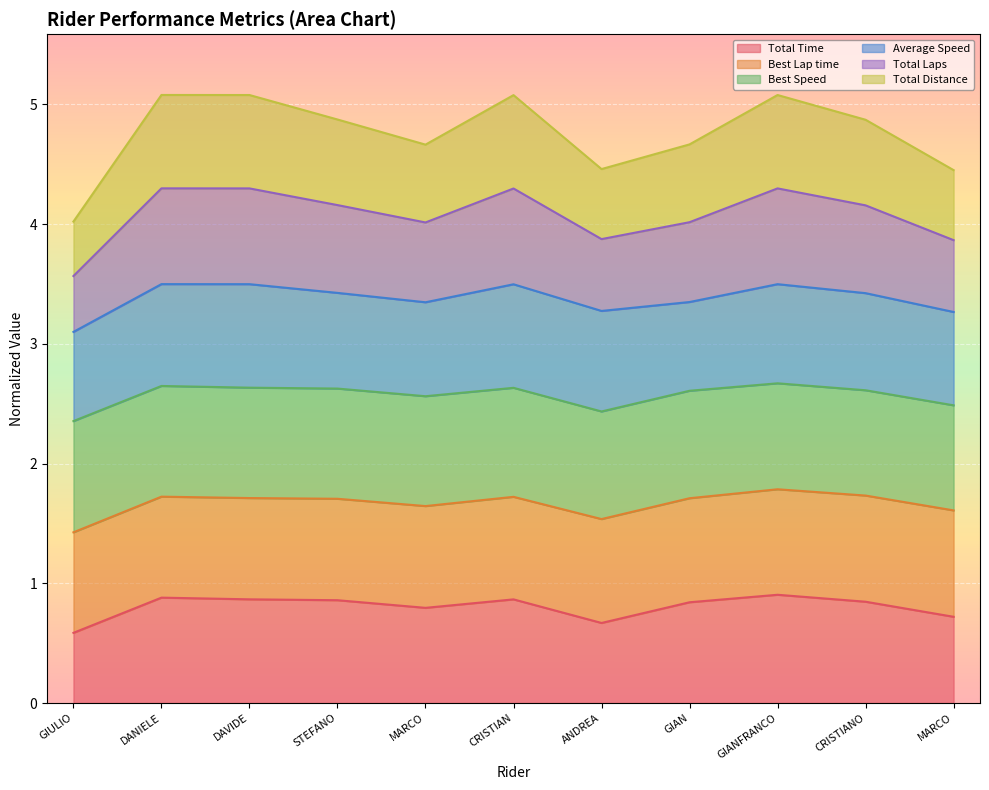

True or false: Total Laps has more than 2 points higher than both neighbors.

True